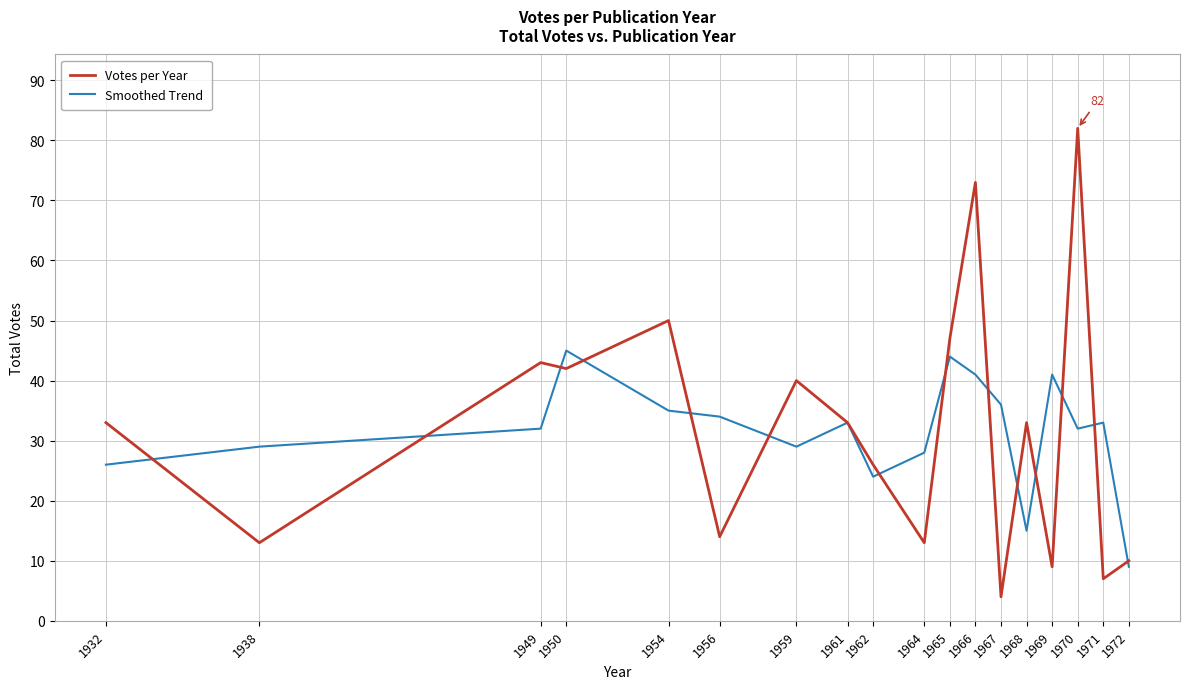

True or false: Votes per Year has a value of 40 at 1959.

True